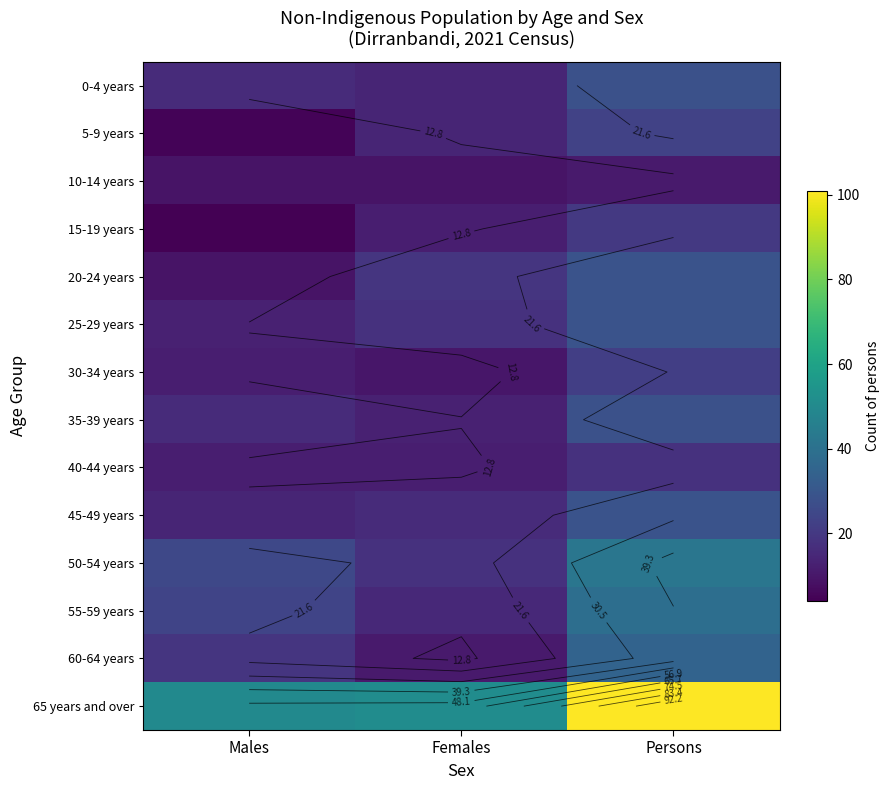

At which label is 30-34 years closest to 16?

Males